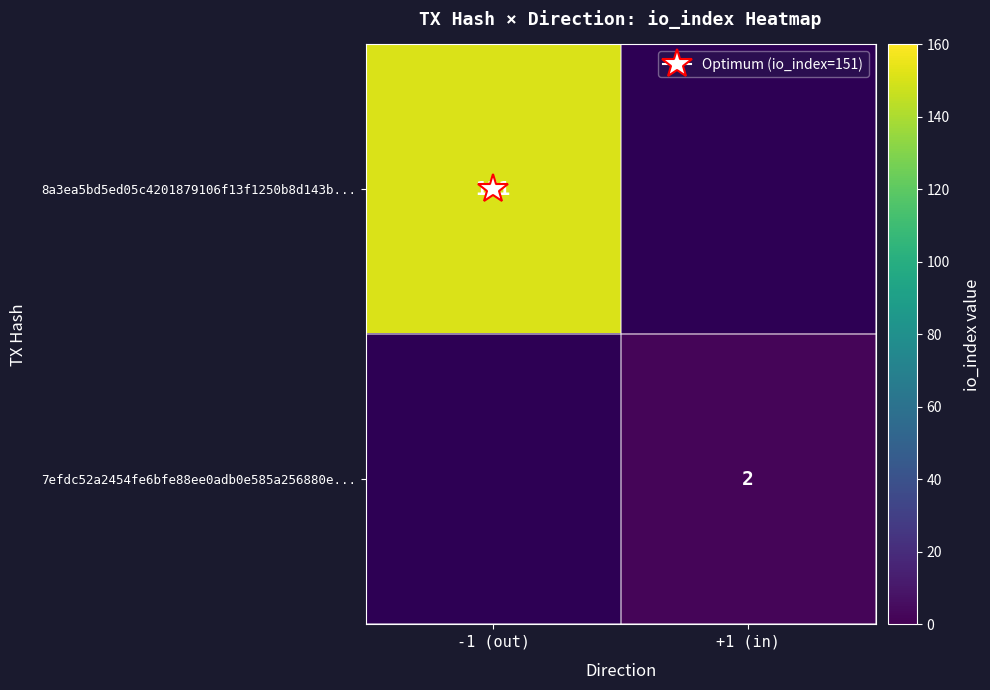

What is the minimum value shown in the chart?

2.0